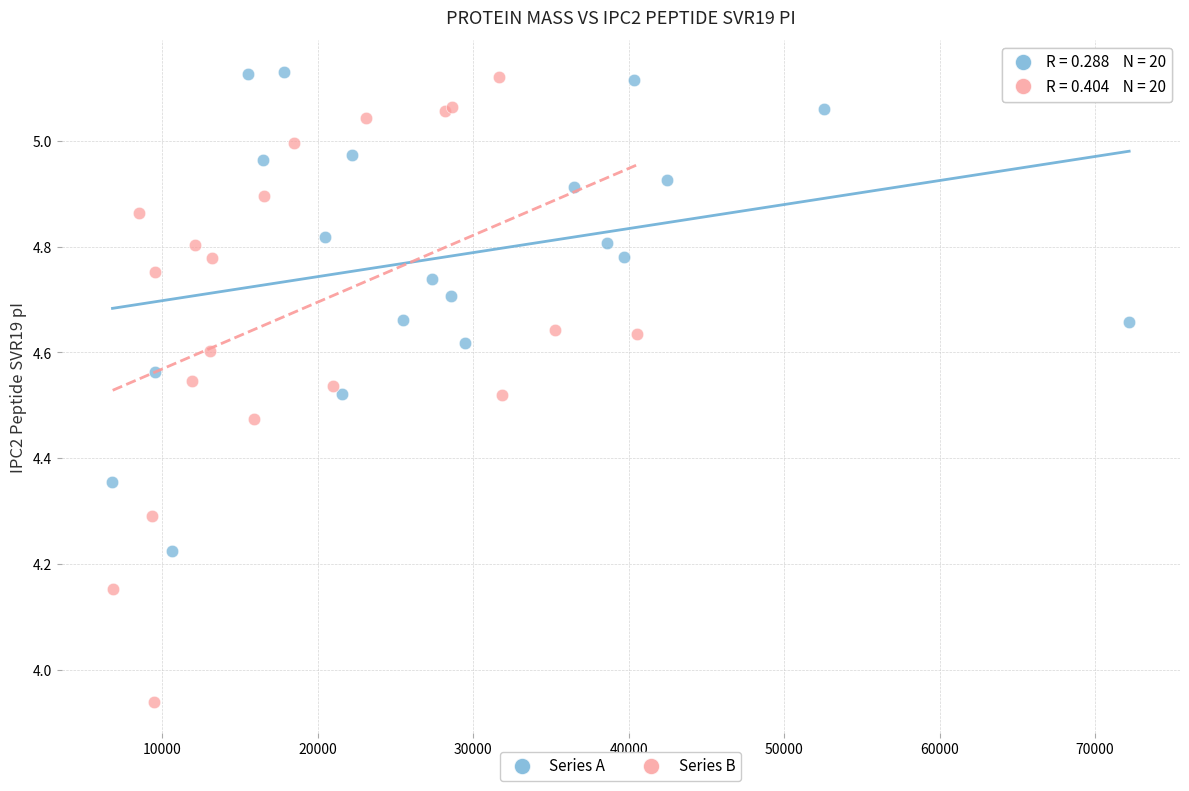

Which series has the widest spread of Y values?

Series B